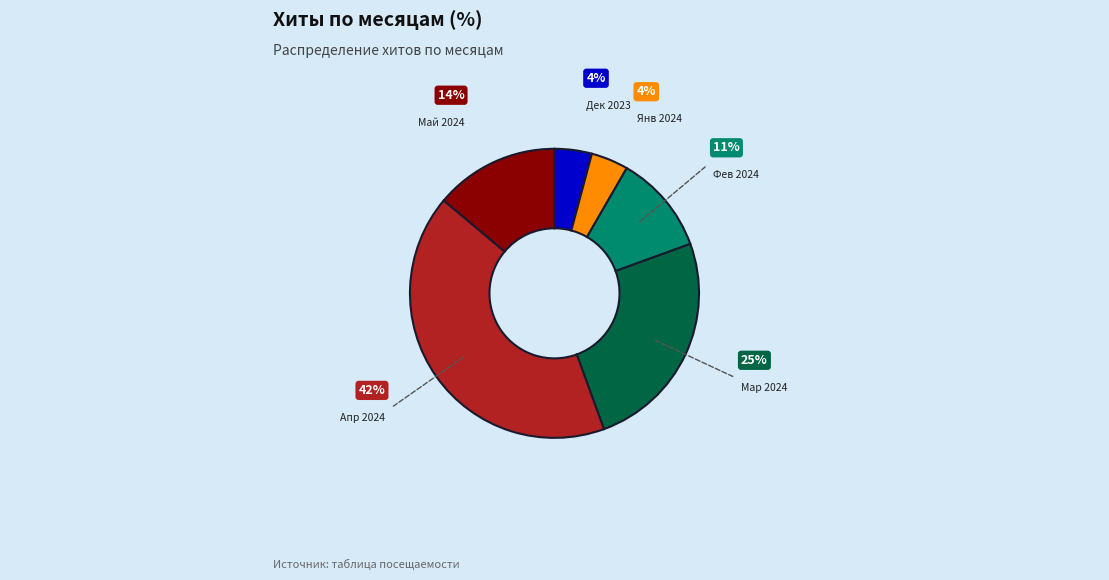

How many segments does this pie chart have?

6